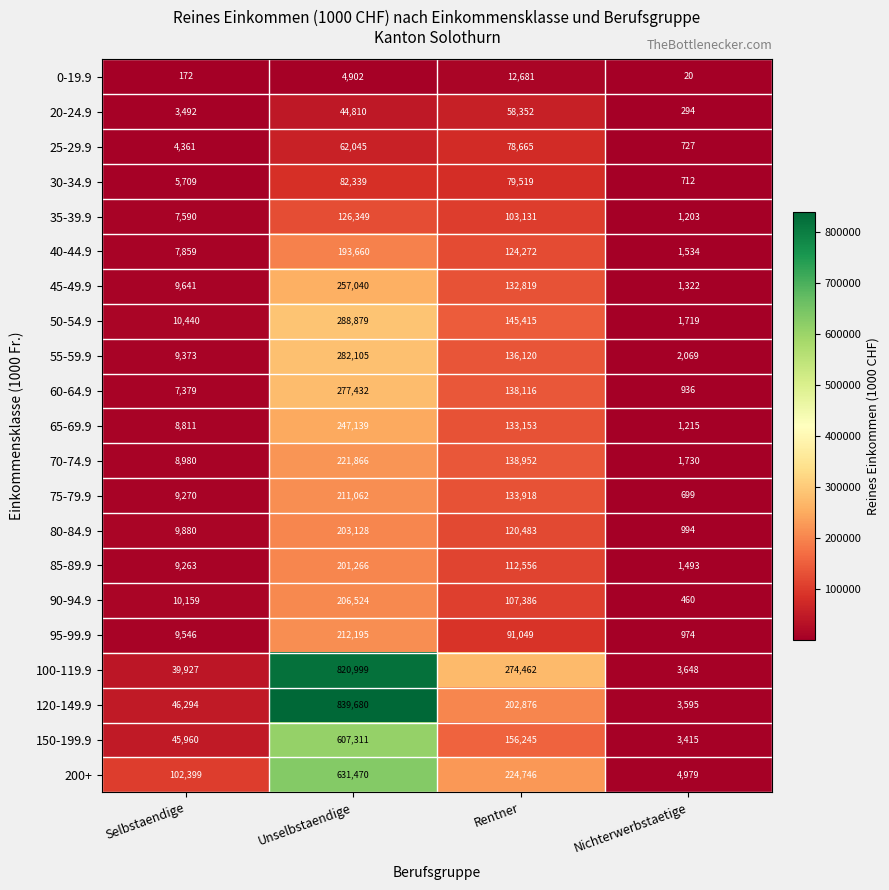

Rank the series at Unselbstaendige from highest to lowest value.

120-149.9, 100-119.9, 200+, 150-199.9, 50-54.9, 55-59.9, 60-64.9, 45-49.9, 65-69.9, 70-74.9, 95-99.9, 75-79.9, 90-94.9, 80-84.9, 85-89.9, 40-44.9, 35-39.9, 30-34.9, 25-29.9, 20-24.9, 0-19.9